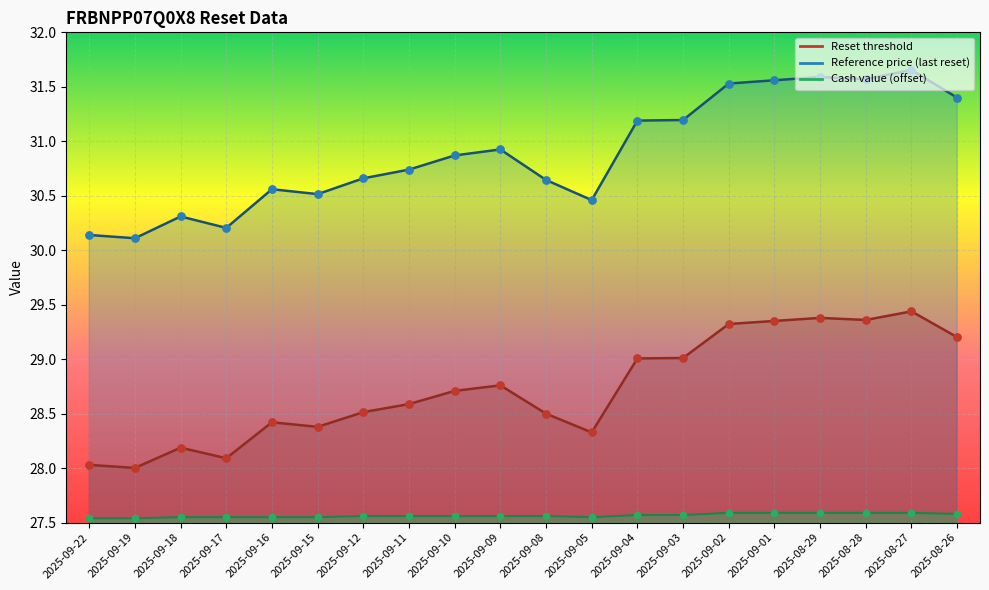

What are all the series names shown in the legend?

Reset threshold, Reference price, Cash value